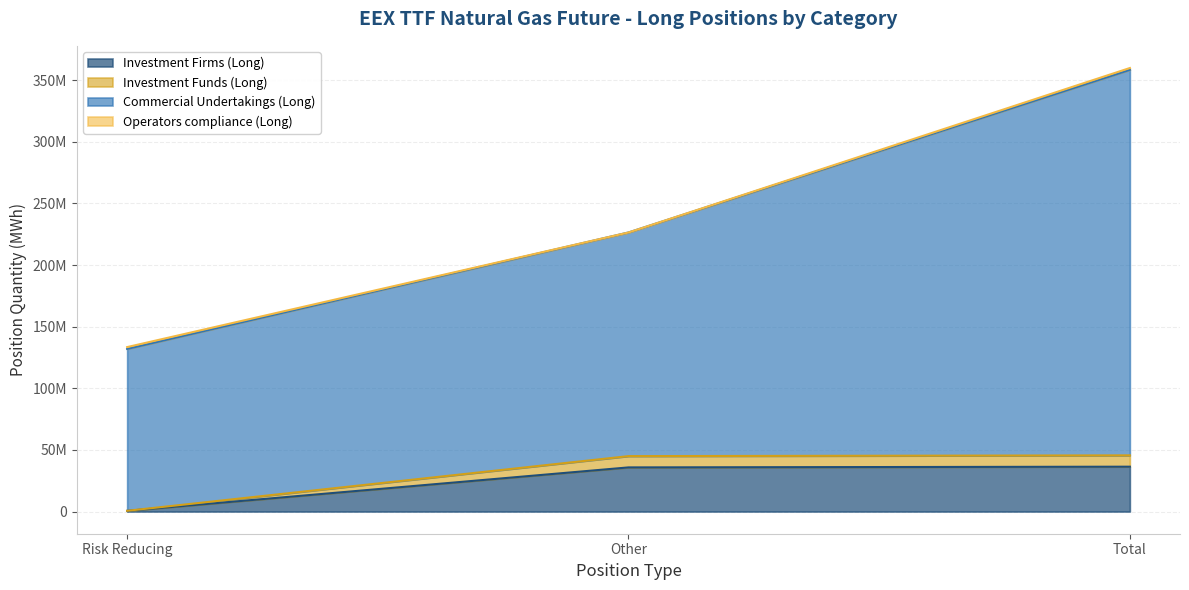

At which category is the sum across all series the highest?

Total